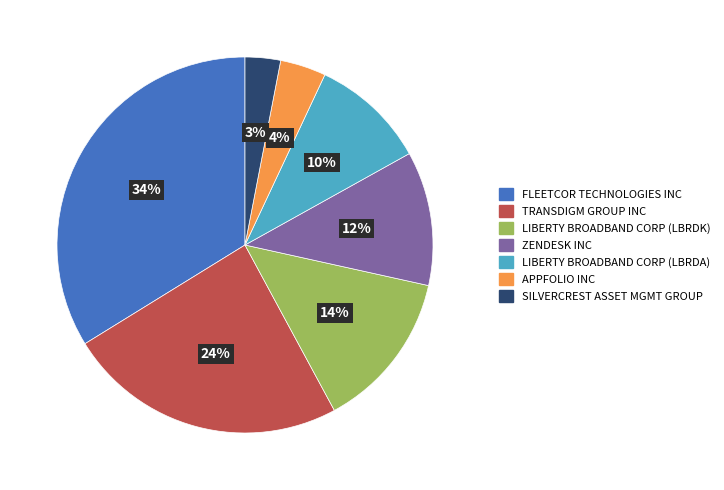

Combined, do ZENDESK INC and APPFOLIO INC account for over 50%?

No